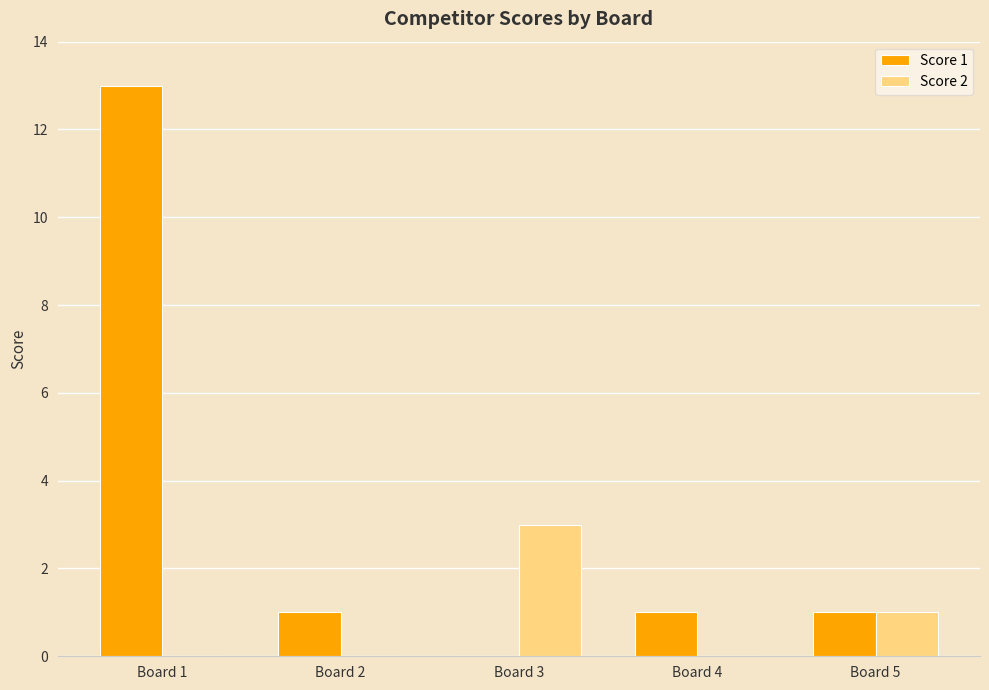

What is the maximum value for Score 1?

13